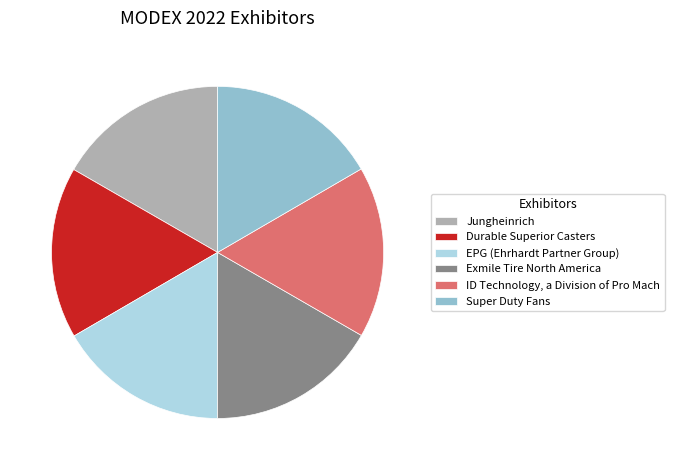

Approximately how many times larger is the value at Durable Superior Casters compared to Jungheinrich?

1.0